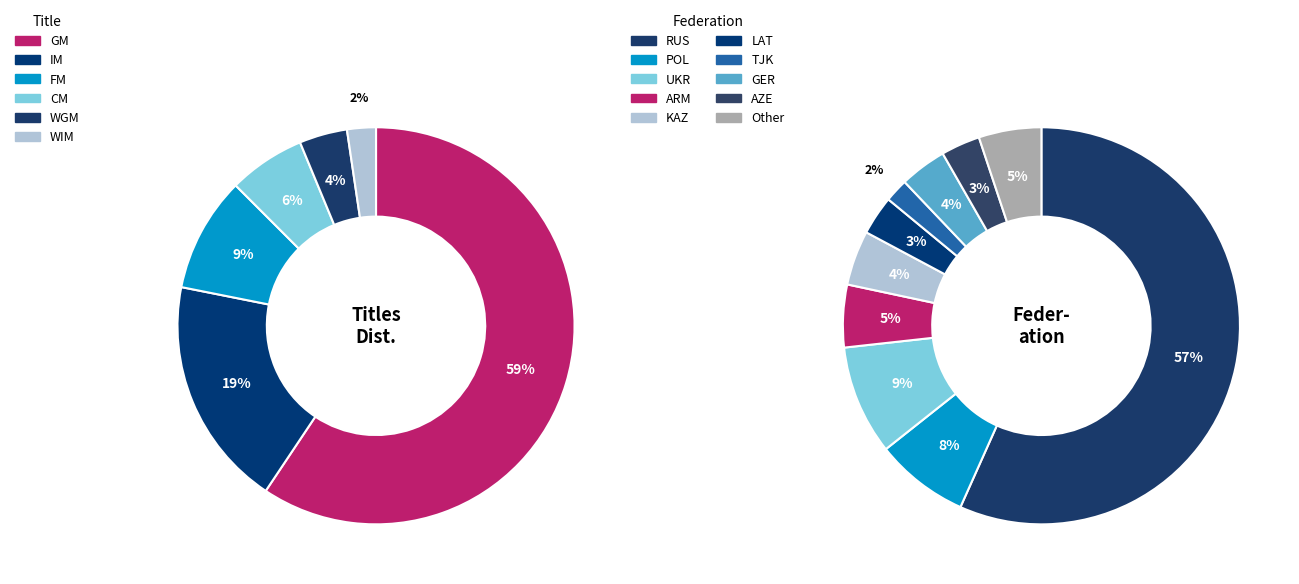

Is there a majority slice in this chart?

Yes